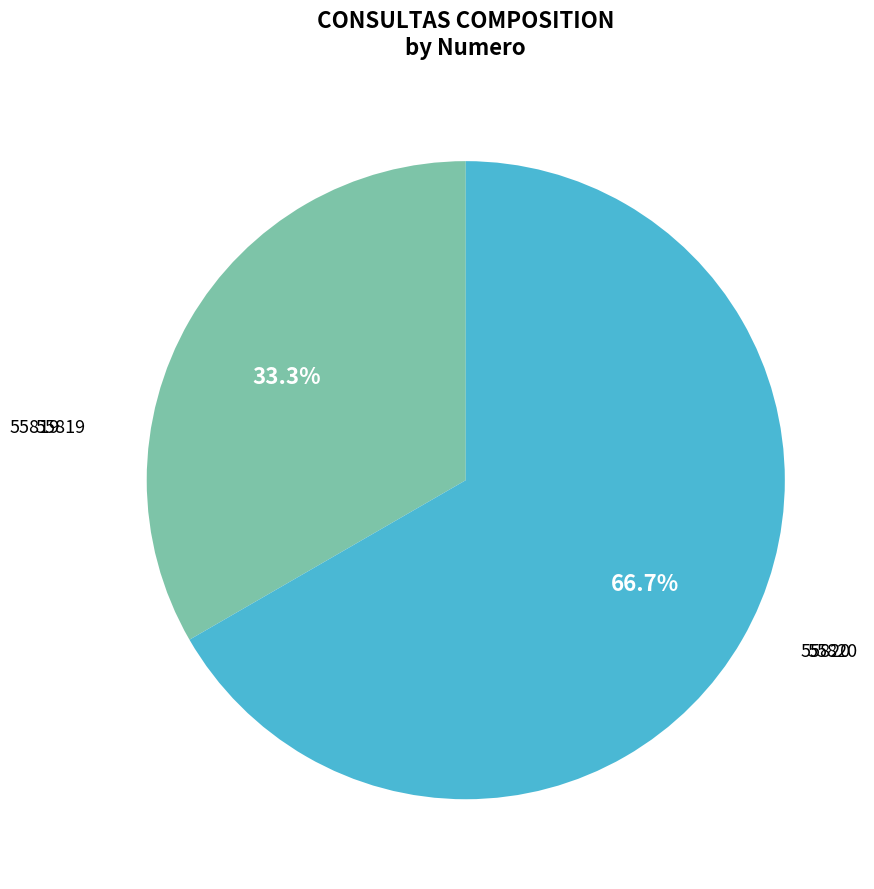

Does any single category account for the majority?

Yes